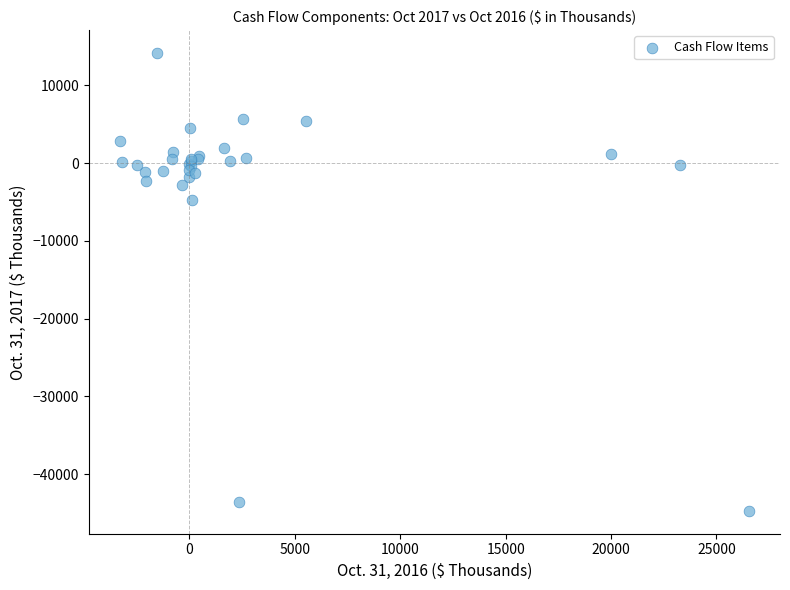

What Y value in the scatter plot is closest to -15294?

-4703